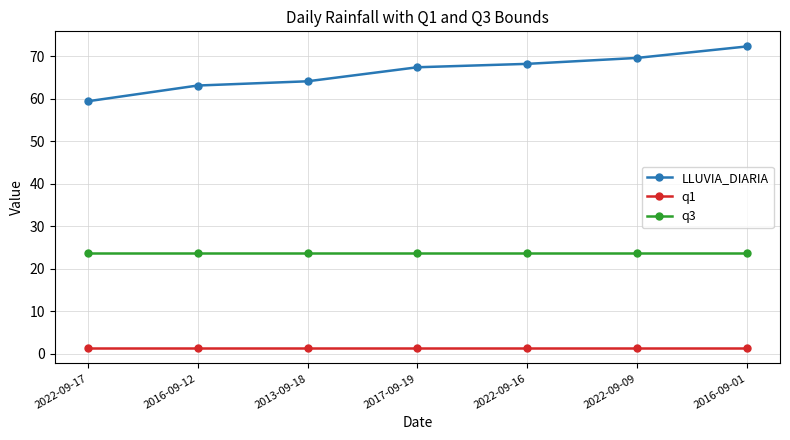

True or false: LLUVIA_DIARIA and q3 intersect in this chart.

False